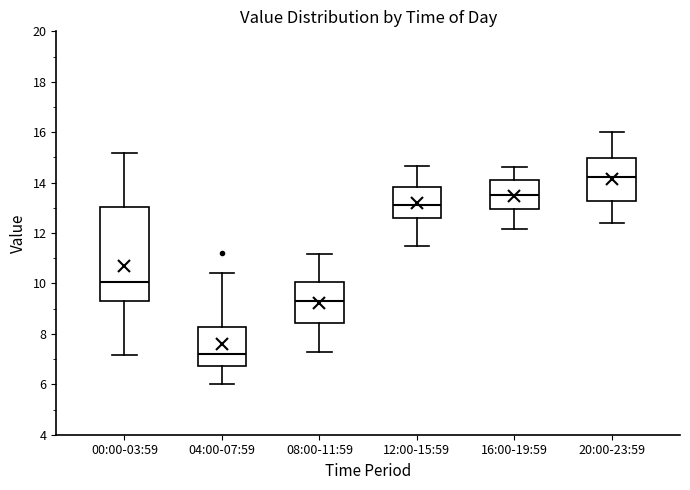

Reading left to right, read every box against the y-axis: the position of its median line, the range the box covers, and the ends of its whiskers. The values are not printed on the chart, so give them approximately, as read against the axis.

00:00-03:59: median 10.0, box 9.2 to 13.0, whiskers 7.2 to 15.2
04:00-07:59: median 7.2, box 6.8 to 8.2, whiskers 6.0 to 10.4
08:00-11:59: median 9.2, box 8.4 to 10.0, whiskers 7.4 to 11.2
12:00-15:59: median 13.2, box 12.6 to 13.8, whiskers 11.6 to 14.6
16:00-19:59: median 13.6, box 13.0 to 14.2, whiskers 12.2 to 14.6
20:00-23:59: median 14.2, box 13.2 to 15.0, whiskers 12.4 to 16.0